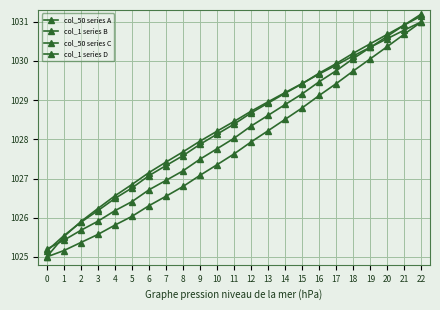

What is the difference between the col_50 series C values at 3 and 13?

2.7